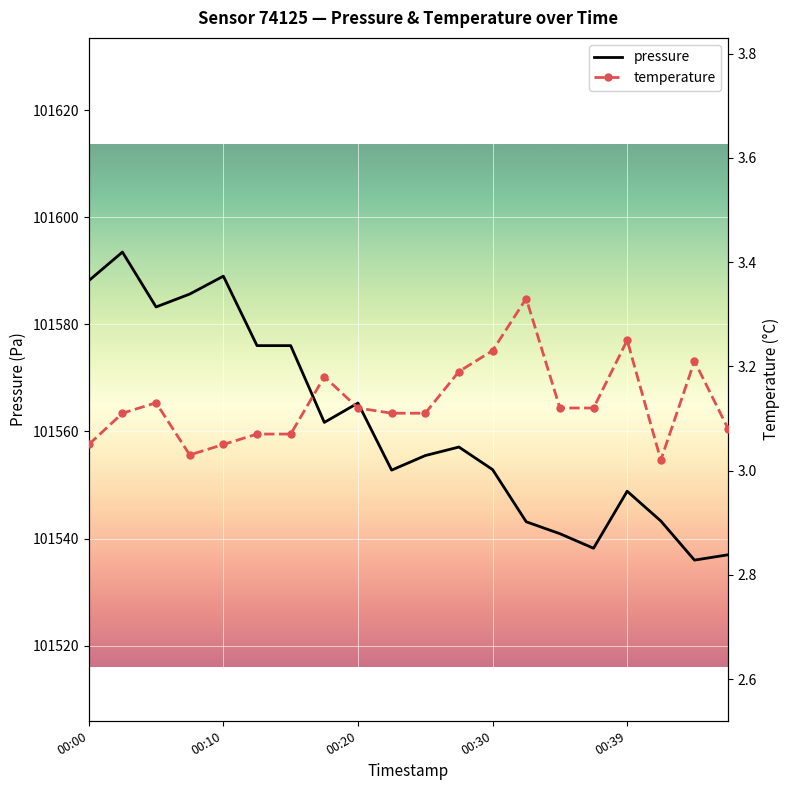

The pressure series shows 101552.9 at 00:30. True or false?

True